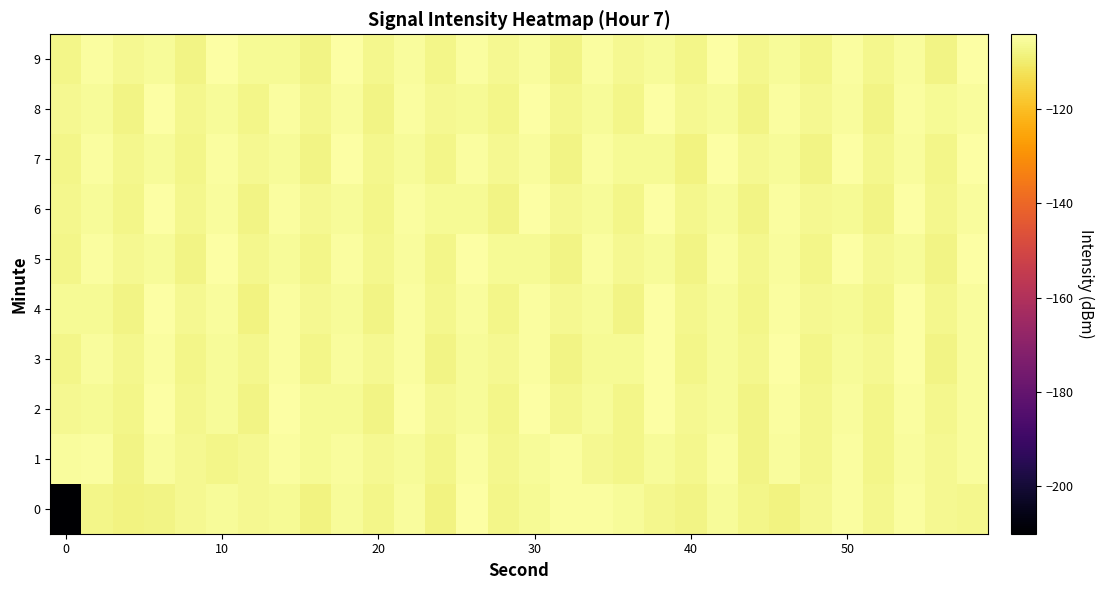

Which series has the largest total across all categories?

1